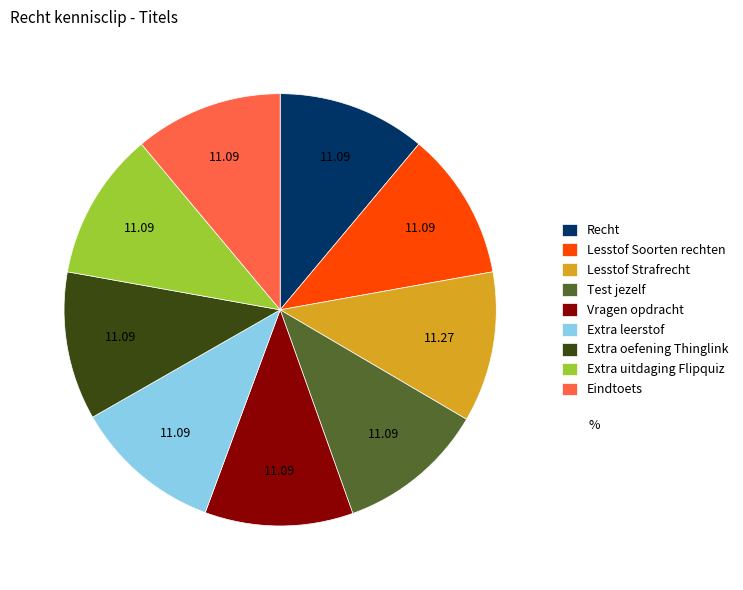

Is the sum of Extra uitdaging Flipquiz and Vragen opdracht greater than half?

No